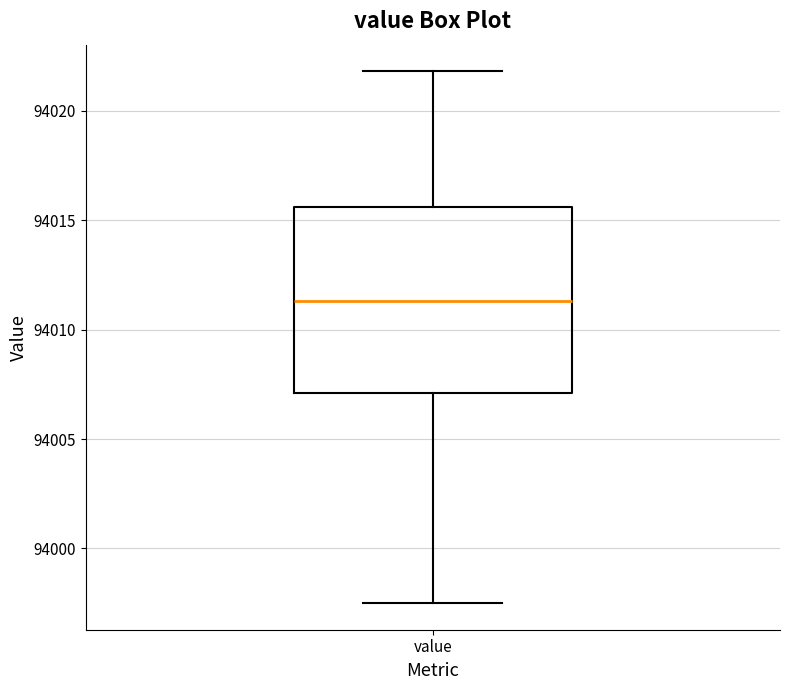

Transcribe this box plot: give where the median line is, the range the box spans, and where the two whiskers end, as read against the y-axis. The values are not printed on the chart, so give them approximately, as read against the axis.

median 94011.5, box 94007.0 to 94015.5, whiskers 93997.5 to 94022.0